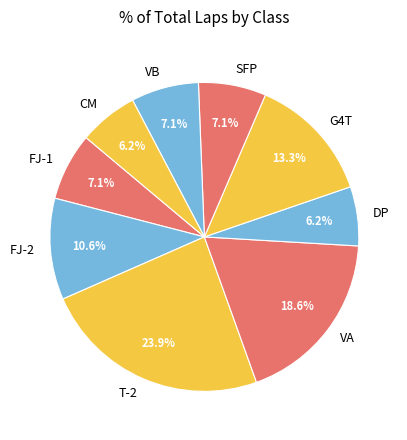

Does T-2 represent more than half of the total?

No